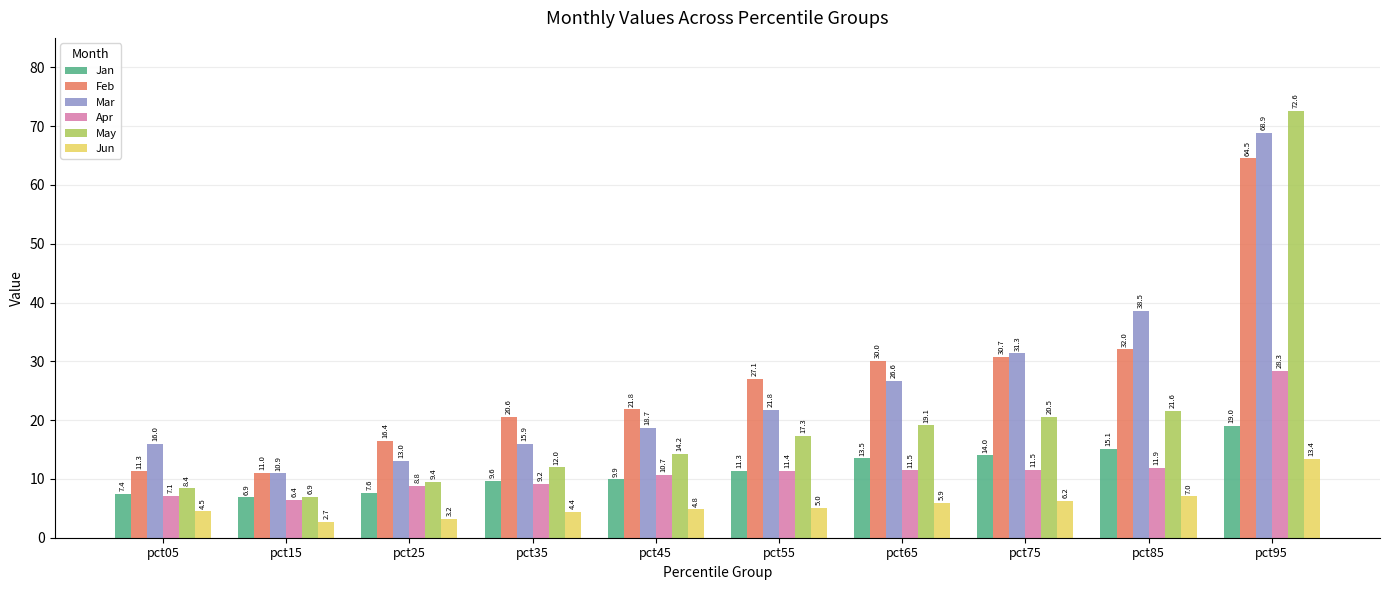

At how many categories does at least one series exceed 45?

1